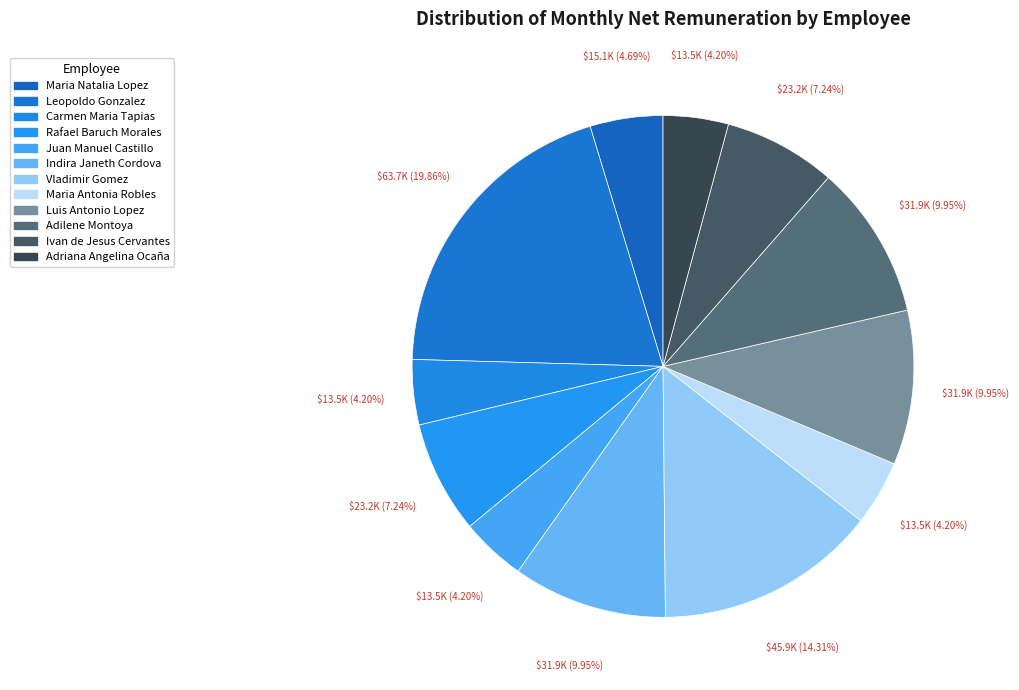

Which category has the biggest portion of the pie?

Leopoldo Gonzalez